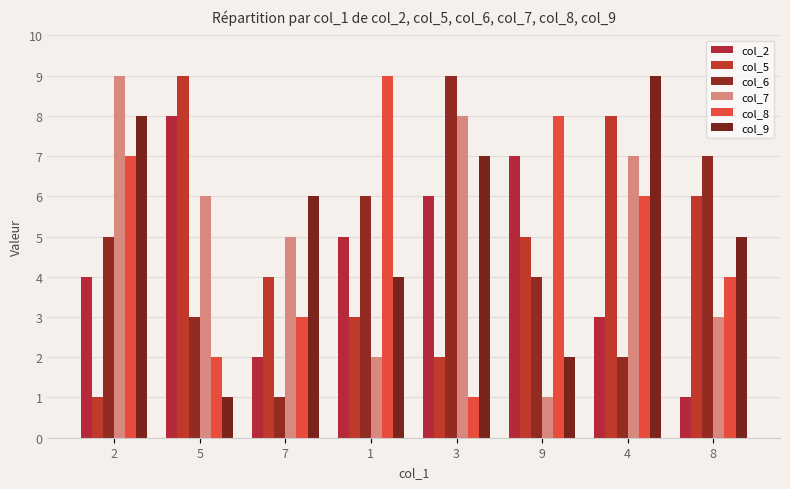

How many data points in col_7 are less than 6?

4